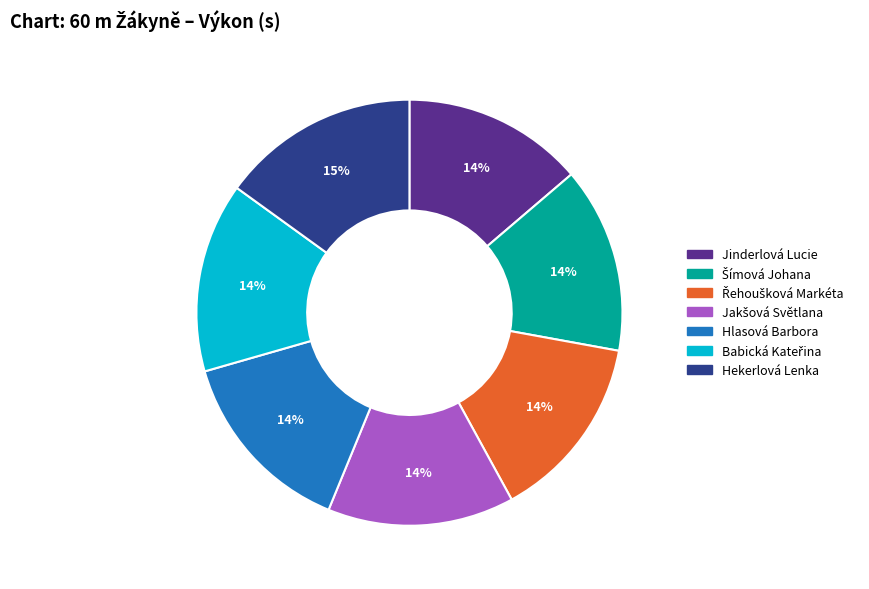

To the nearest percent, what is the average slice percentage?

14%